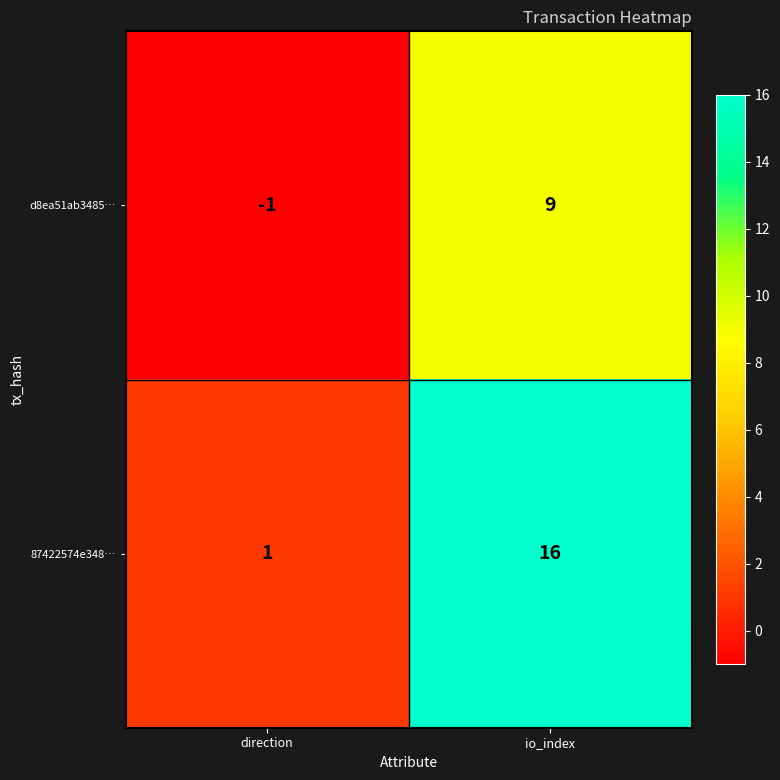

At which category is the sum across all series the highest?

io_index